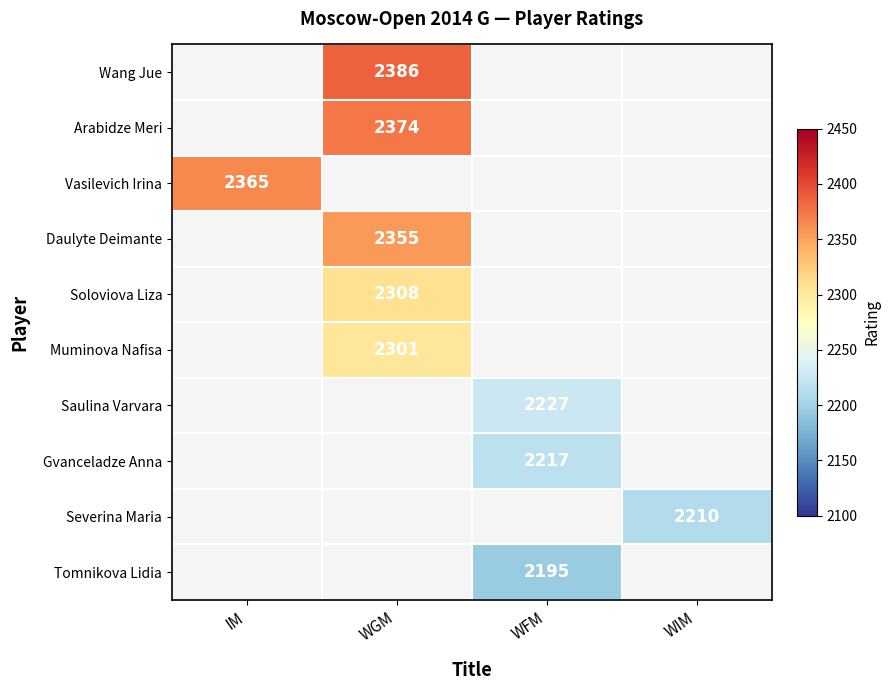

The value of Gvanceladze Anna at WFM is 3661. True or false?

False